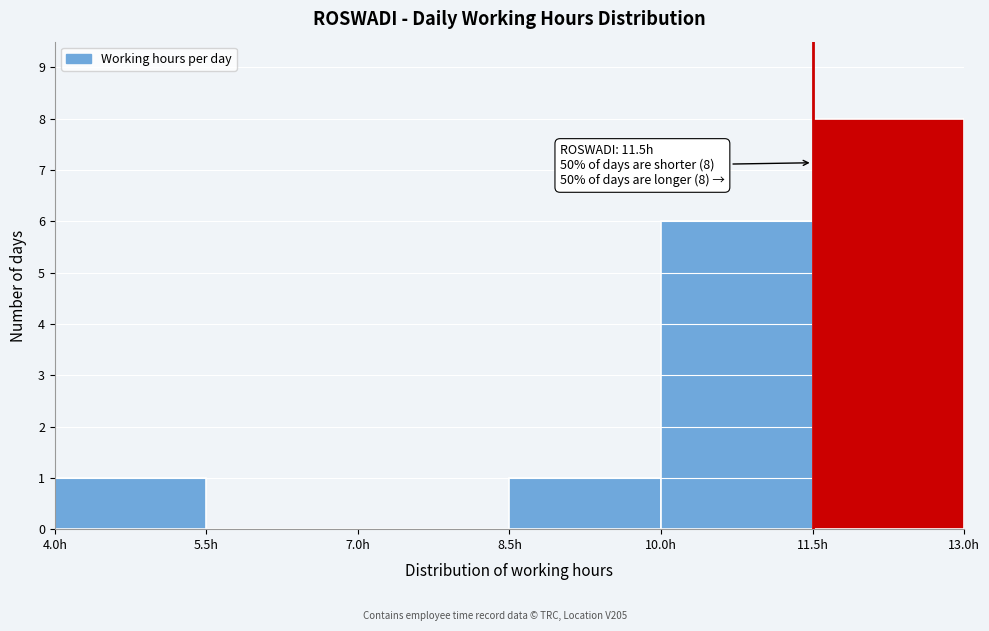

Over which range of the x-axis is the bar tallest?

11.5 to 13.0